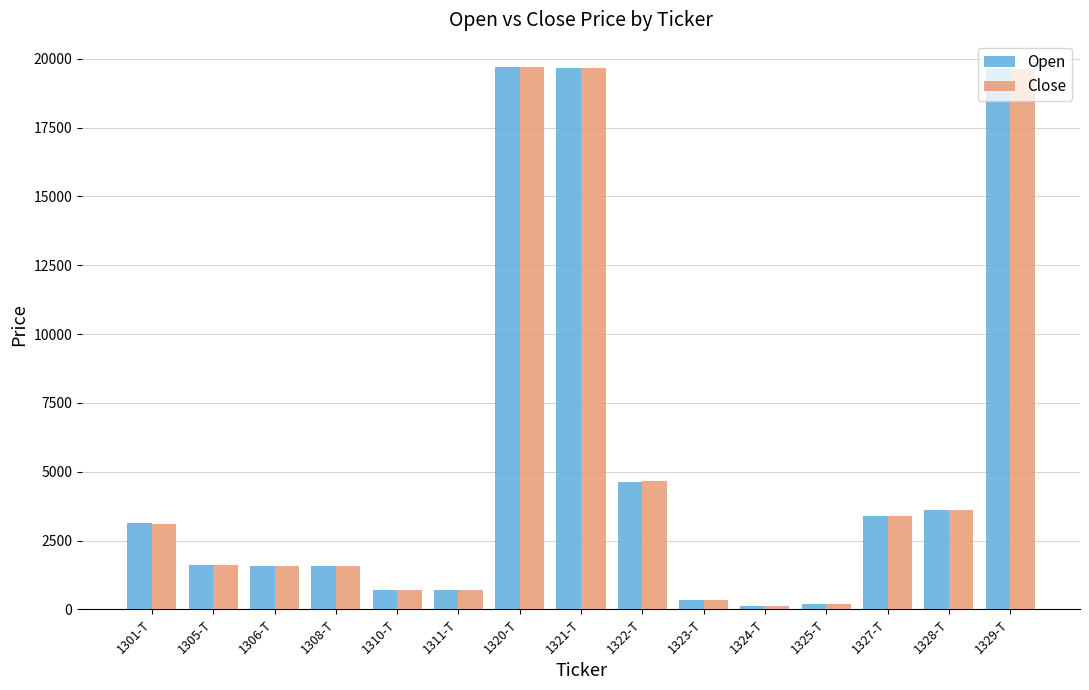

Is the value of Close at 1308-T greater than the value of Open at 1320-T?

No